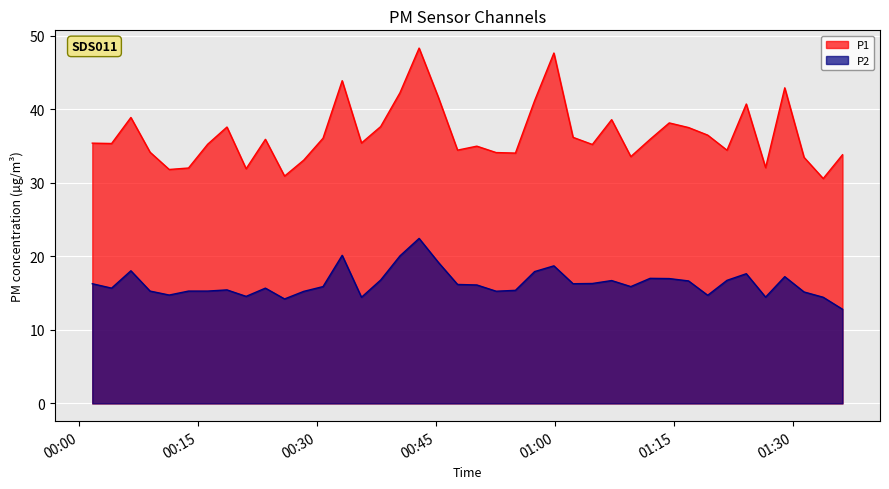

What is the greatest value displayed?

48.3